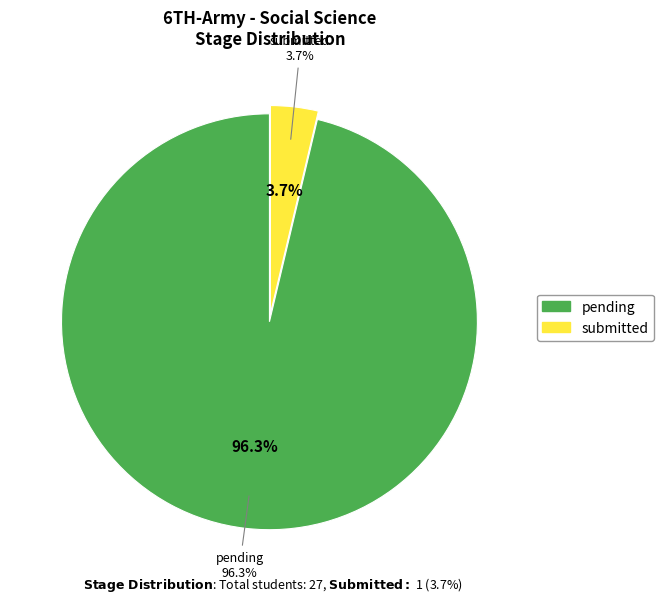

What is the change in value from pending to submitted?

-25